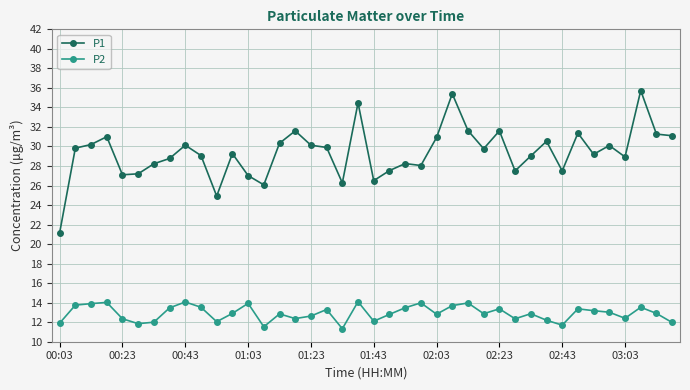

True or false: P2 has more than 0 points higher than both neighbors.

True